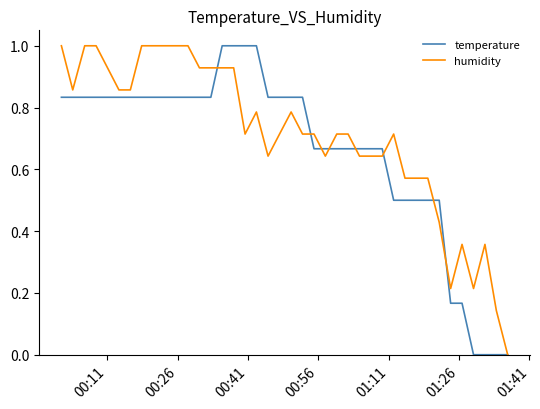

How many distinct data groups are displayed?

2